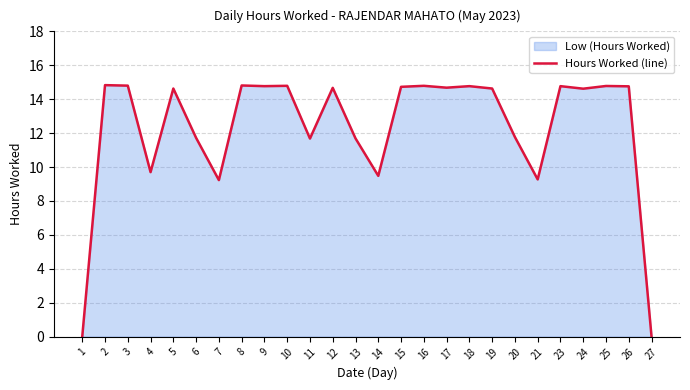

Reading right to left, extract all data points from this chart.

0.0	14.8	14.8	14.6	14.8	9.3	11.8	14.6	14.8	14.7	14.8	14.7	9.5	11.7	14.7	11.7	14.8	14.8	14.8	9.2	11.7	14.6	9.7	14.8	14.8	0.0